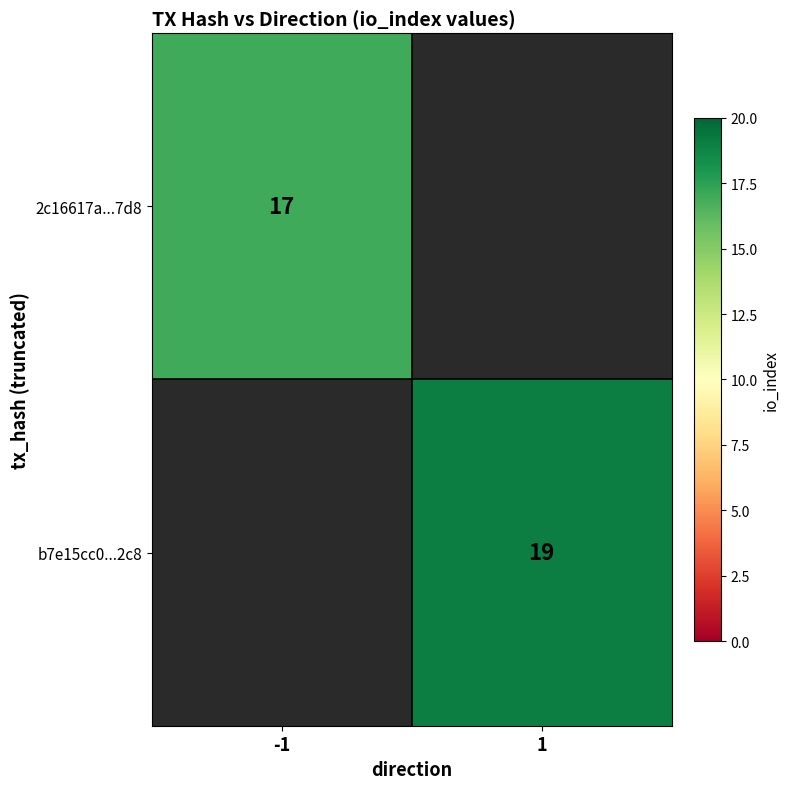

What is the minimum value shown in the chart?

17.0